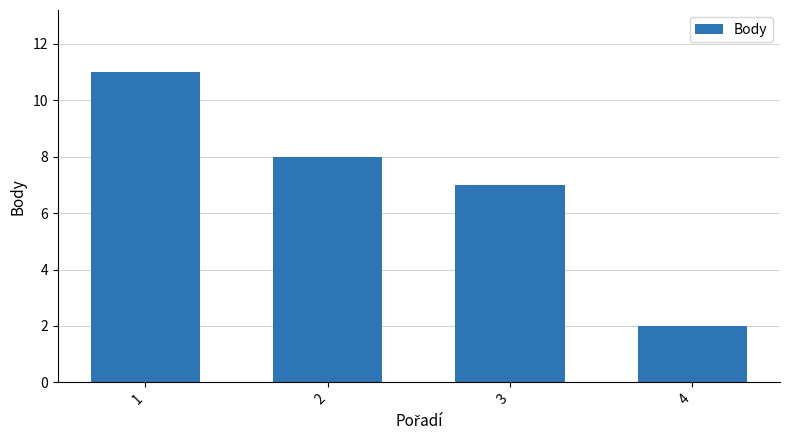

Between 2 and 4, which is larger?

2